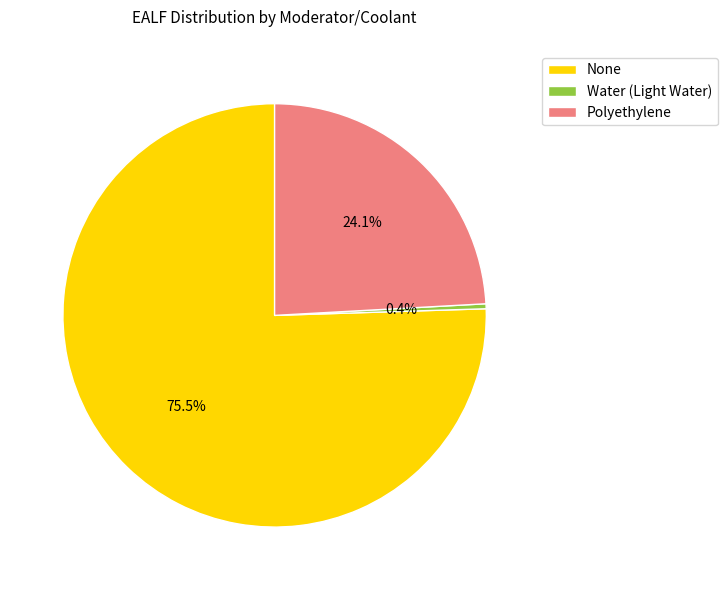

Rank the categories by value from lowest to highest.

Water (Light Water), Polyethylene, None